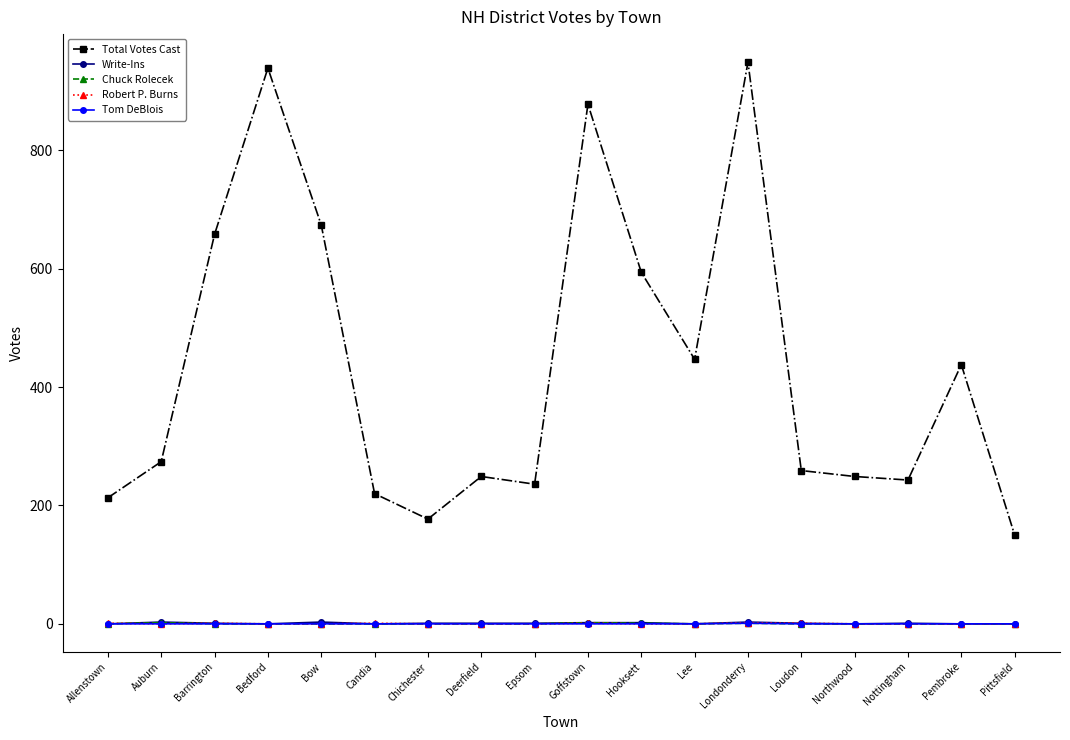

What is the highest value of the Total Votes Cast series?

949